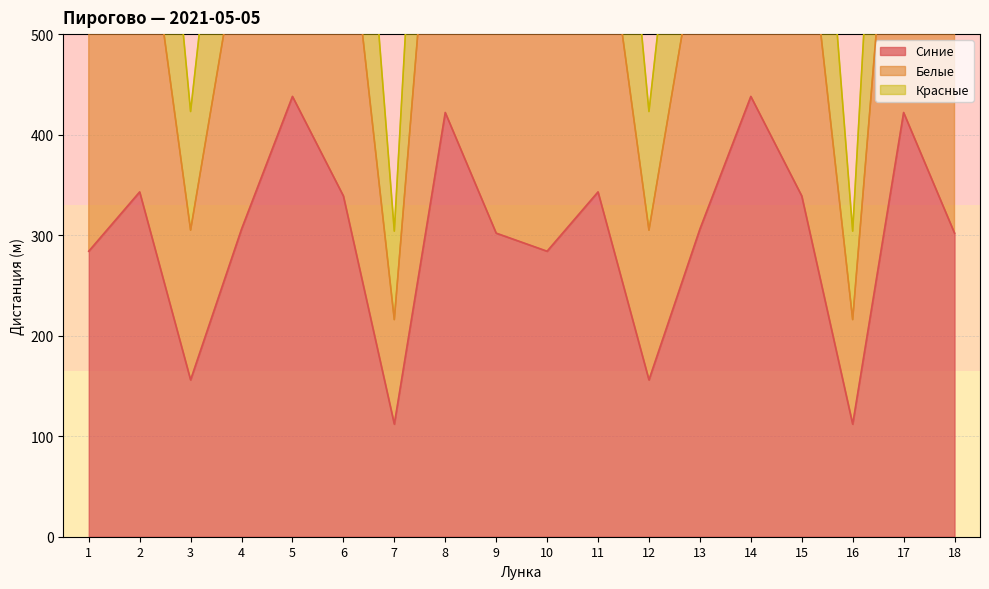

True or false: Синие and Белые cross at least once.

False